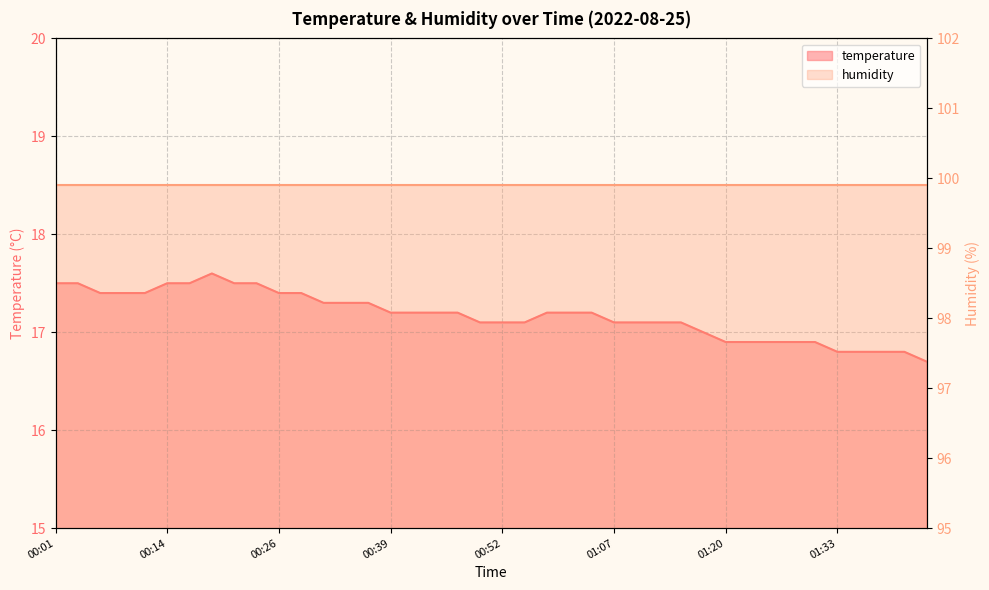

At which label does the data first exceed 17?

00:01